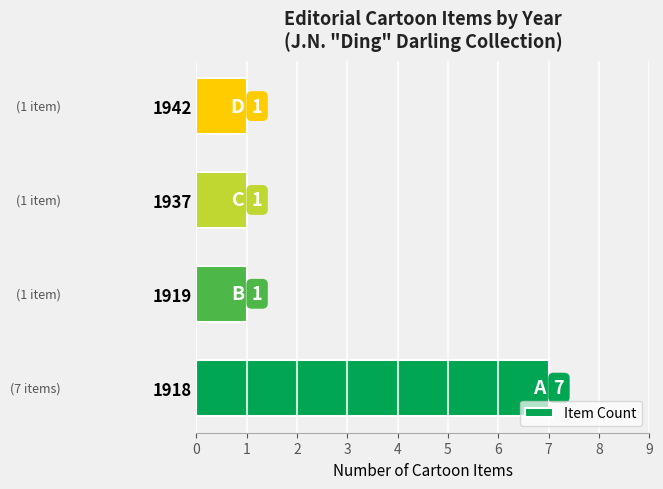

What is the difference between the maximum and minimum values?

6